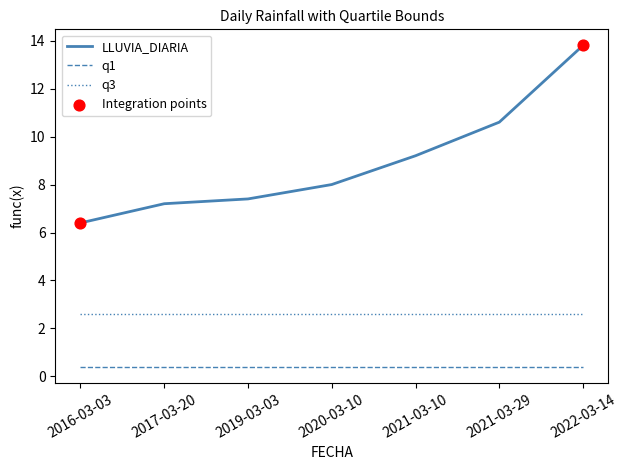

Between 2016-03-03 and 2020-03-10, which series saw the biggest shift?

LLUVIA_DIARIA